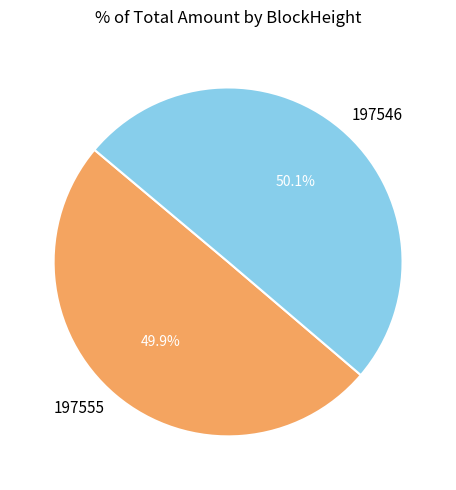

To the nearest percent, what is the combined percentage of 197546 and 197555?

100%